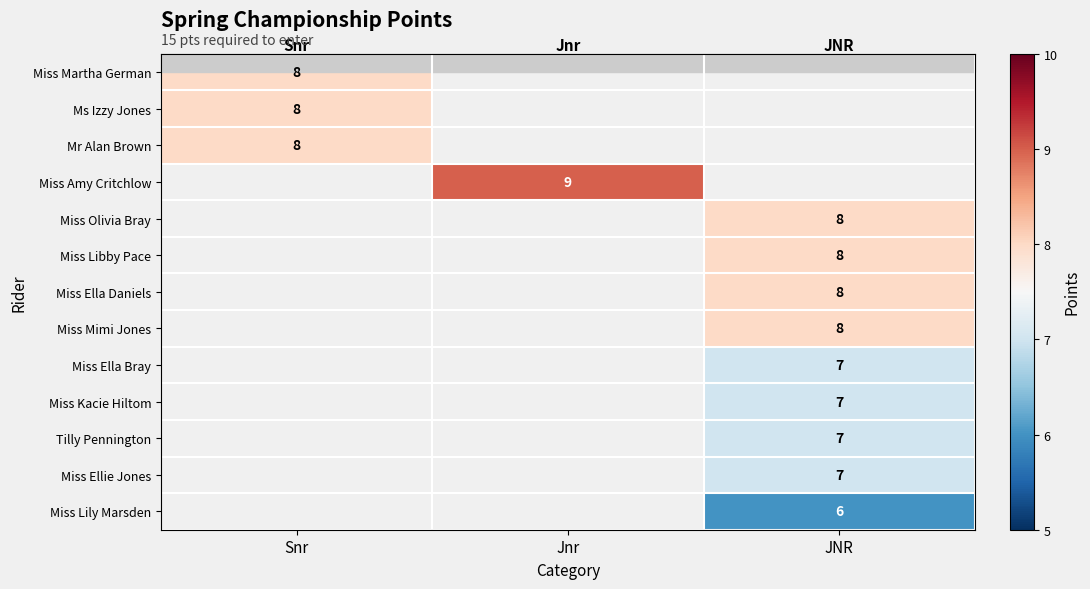

Is it true that Miss Ella Bray equals 11 at JNR?

False